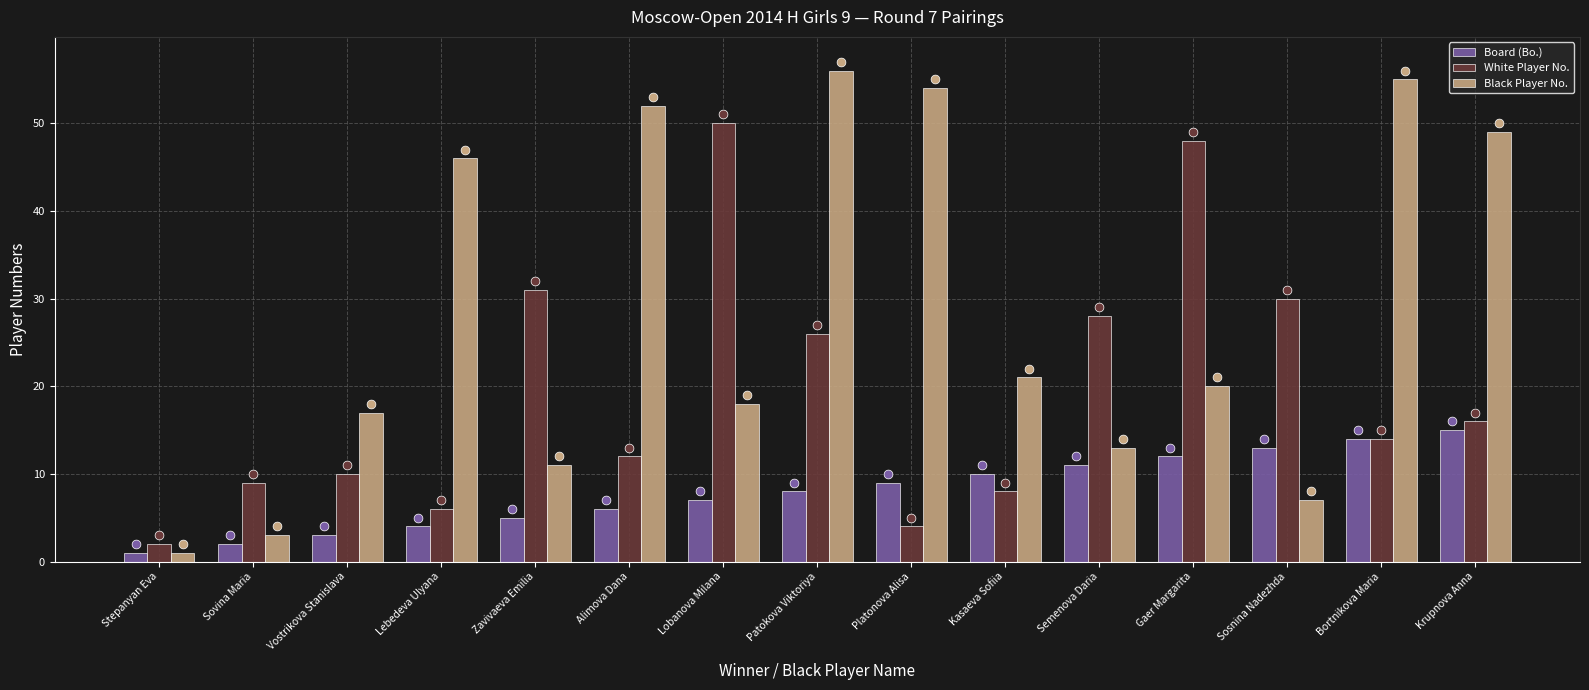

What is the total value across all series at Lobanova Milana?

75